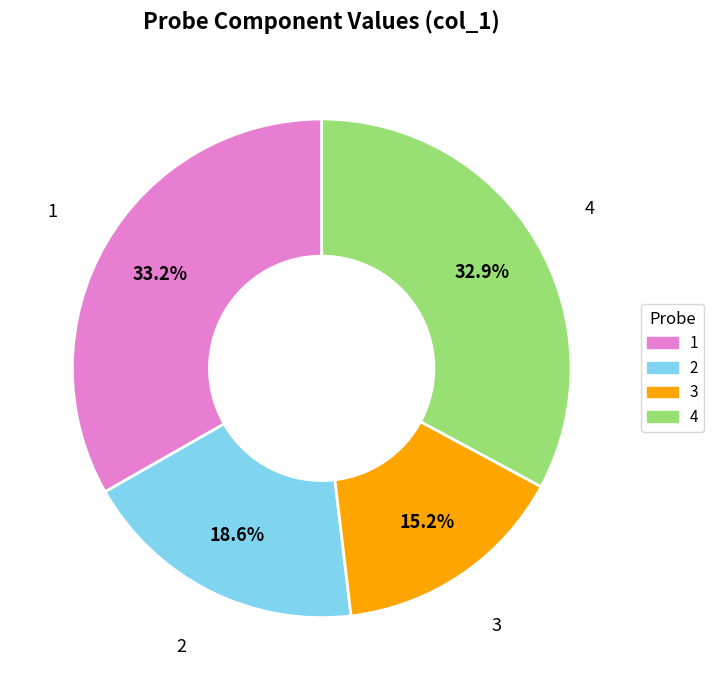

To the nearest percent, what portion does 1 represent?

33%